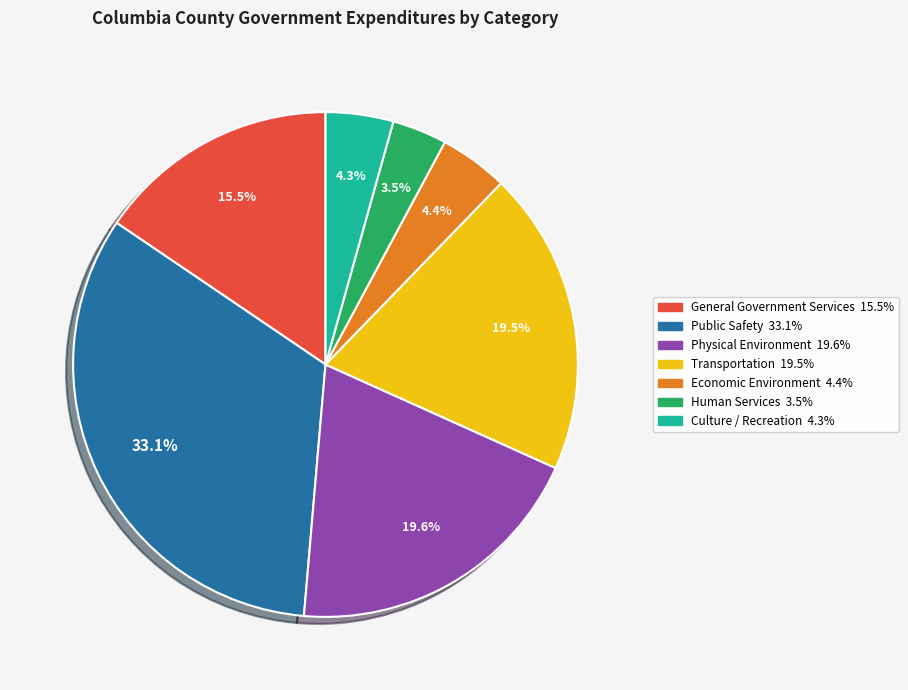

How many slices are in this pie chart?

7